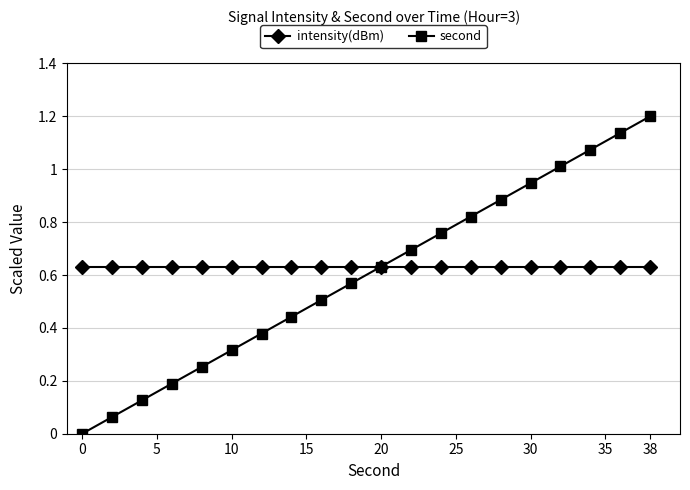

True or false: second has more than 1 points higher than both neighbors.

False